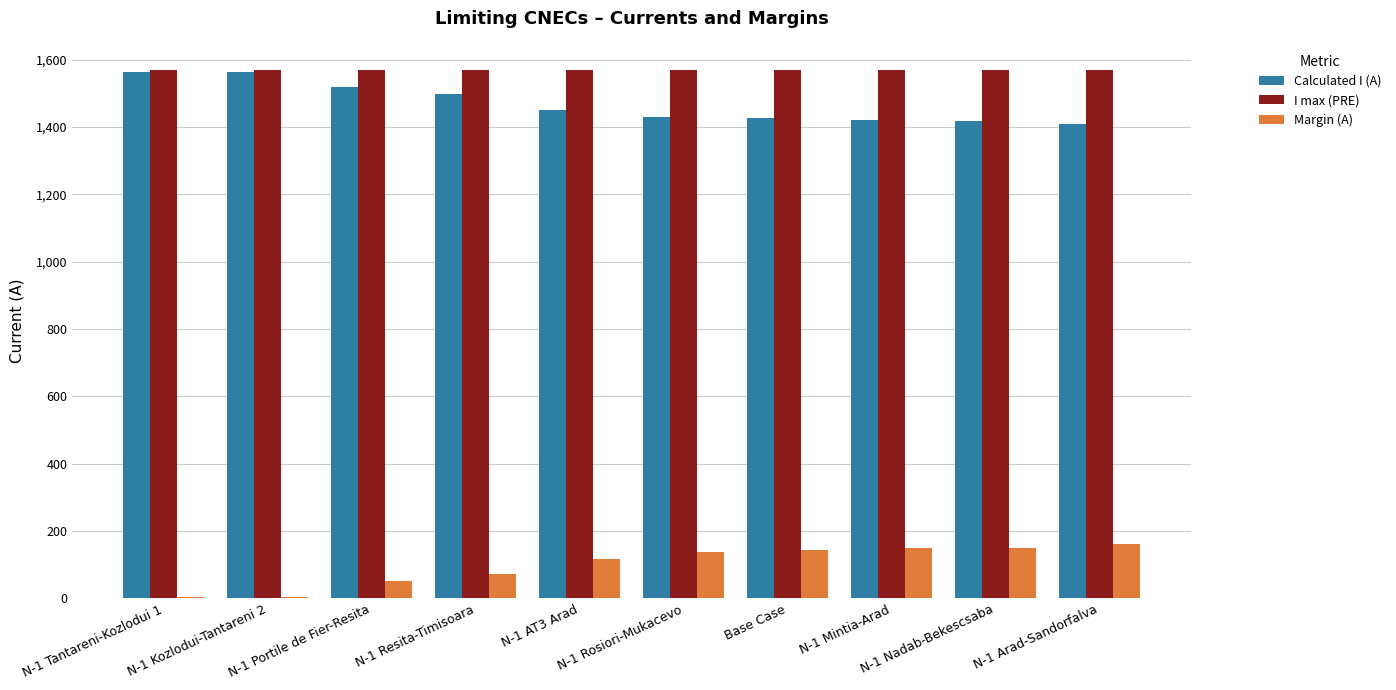

Is it true that Margin (A) equals 5 at N-1 Kozlodui-Tantareni 2?

True